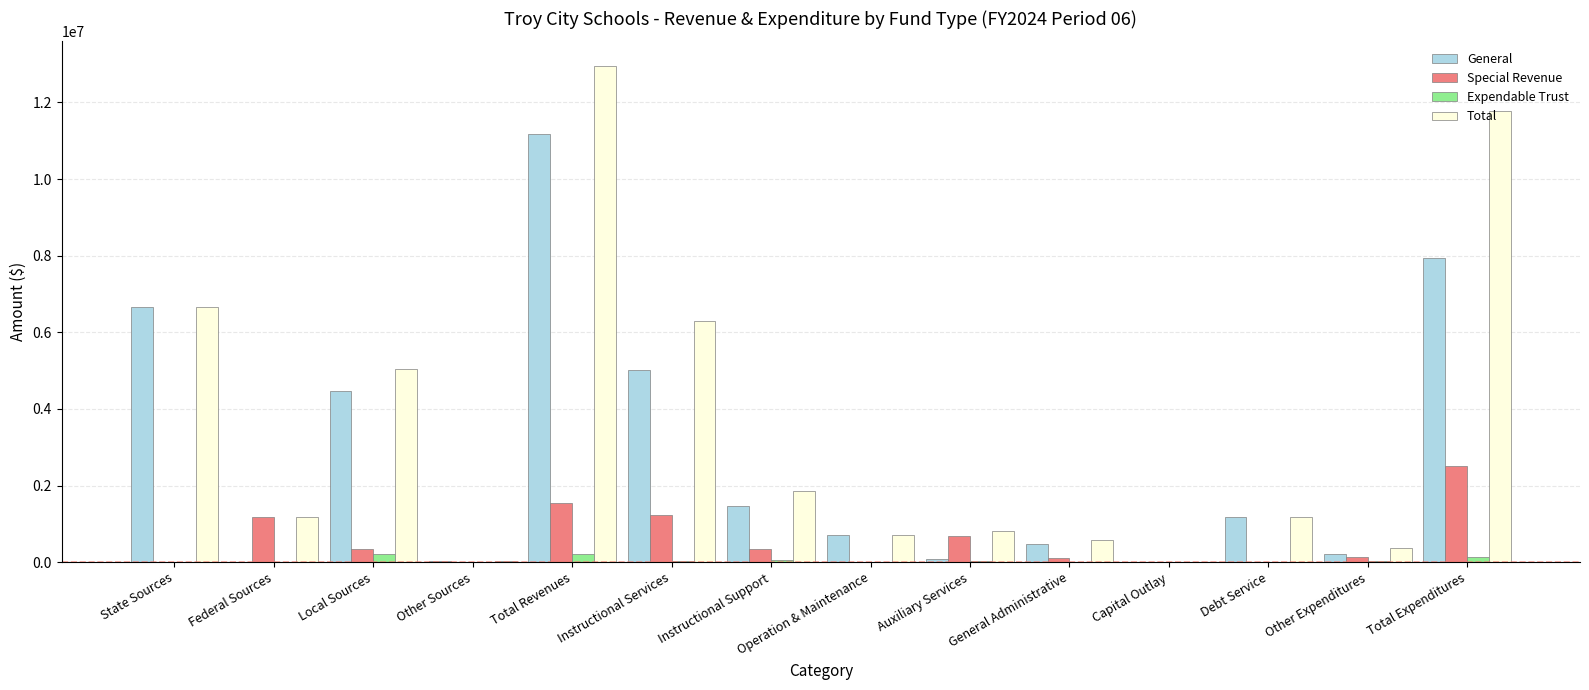

Which series changed the most between Other Sources and Auxiliary Services?

Total